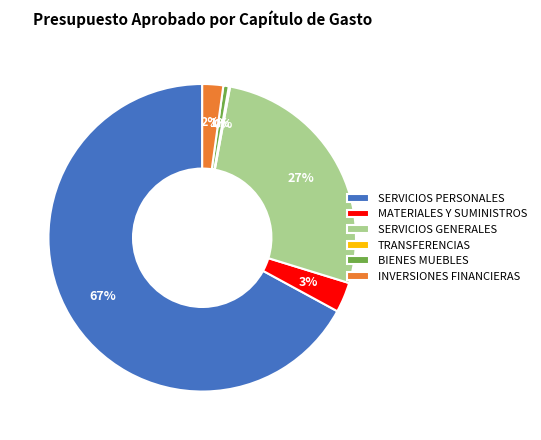

To the nearest percent, what is the average slice percentage?

17%